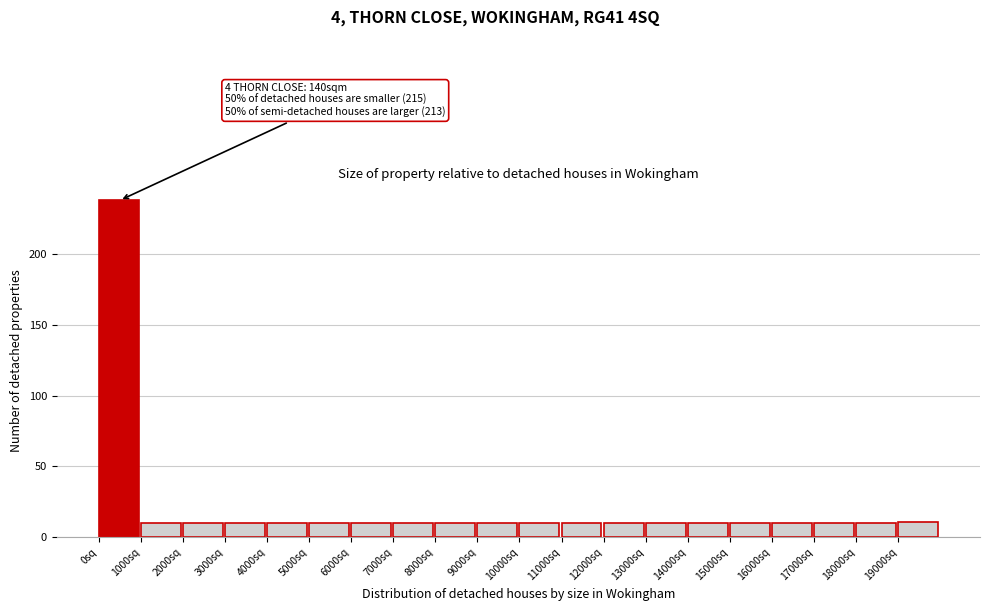

Which range on the x-axis has the tallest bar?

0 to 1000